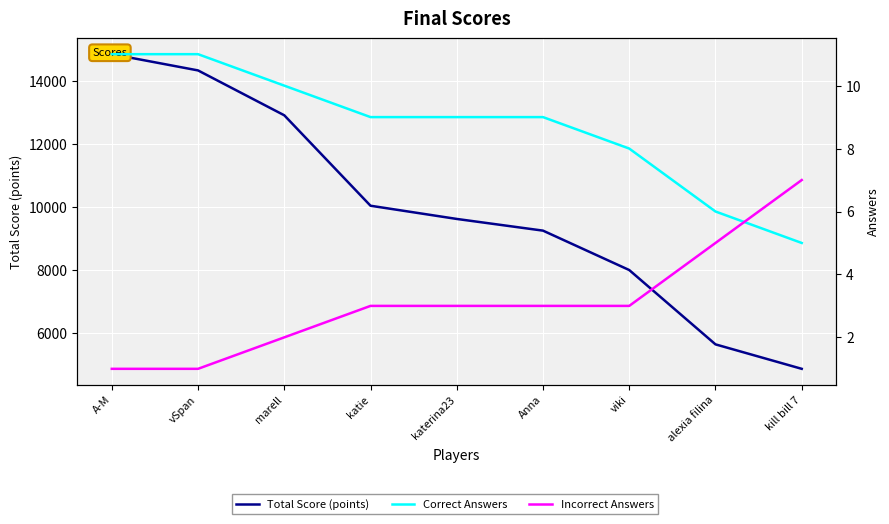

What is the difference between the Incorrect Answers values at vSpan and katie?

2